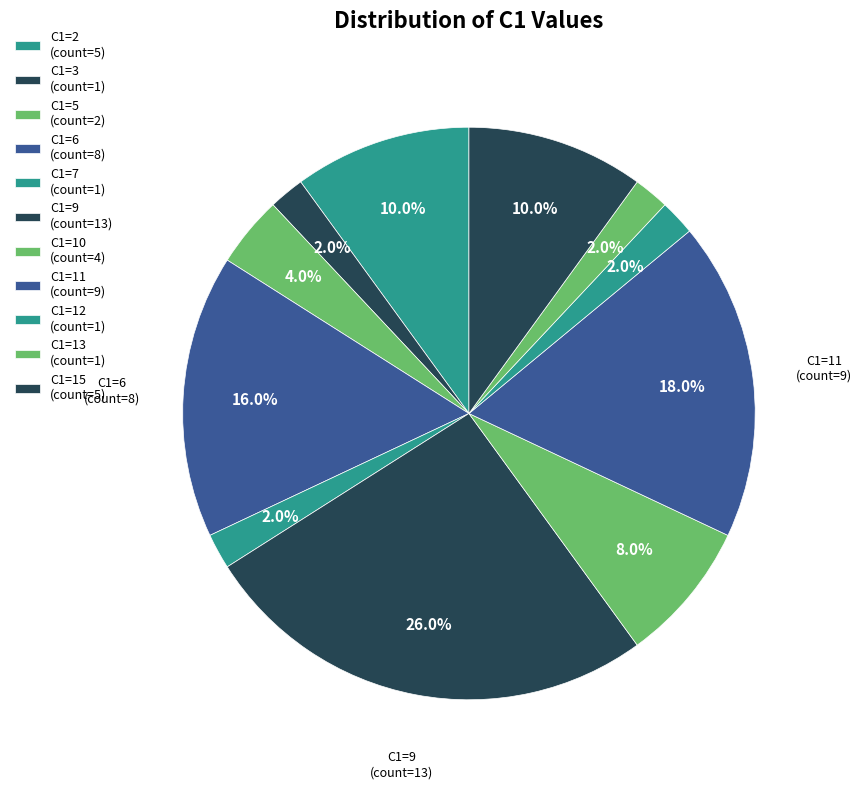

Count the number of slices in the pie.

11